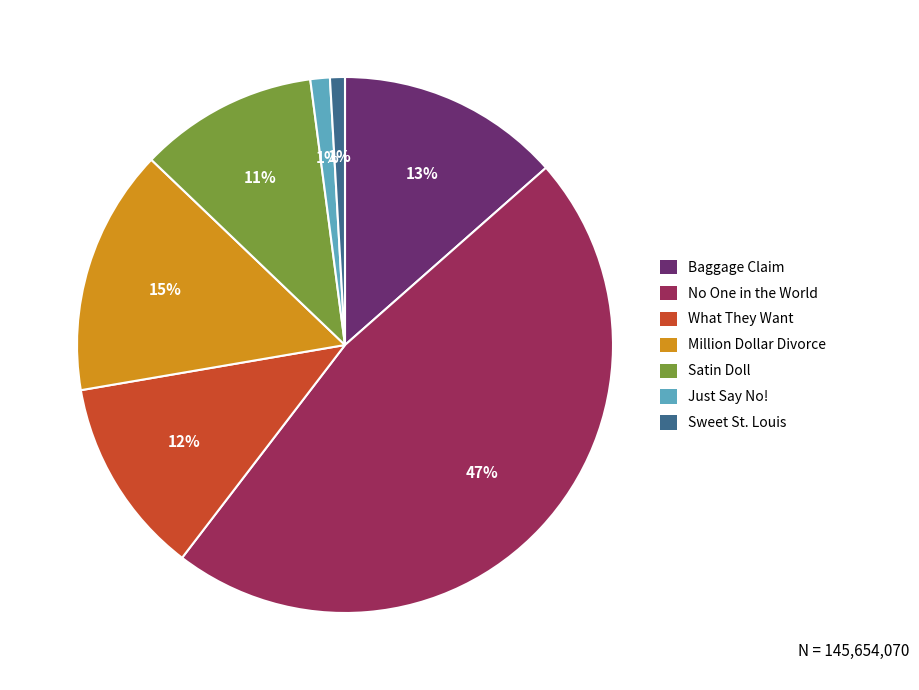

How many segments does this pie chart have?

7